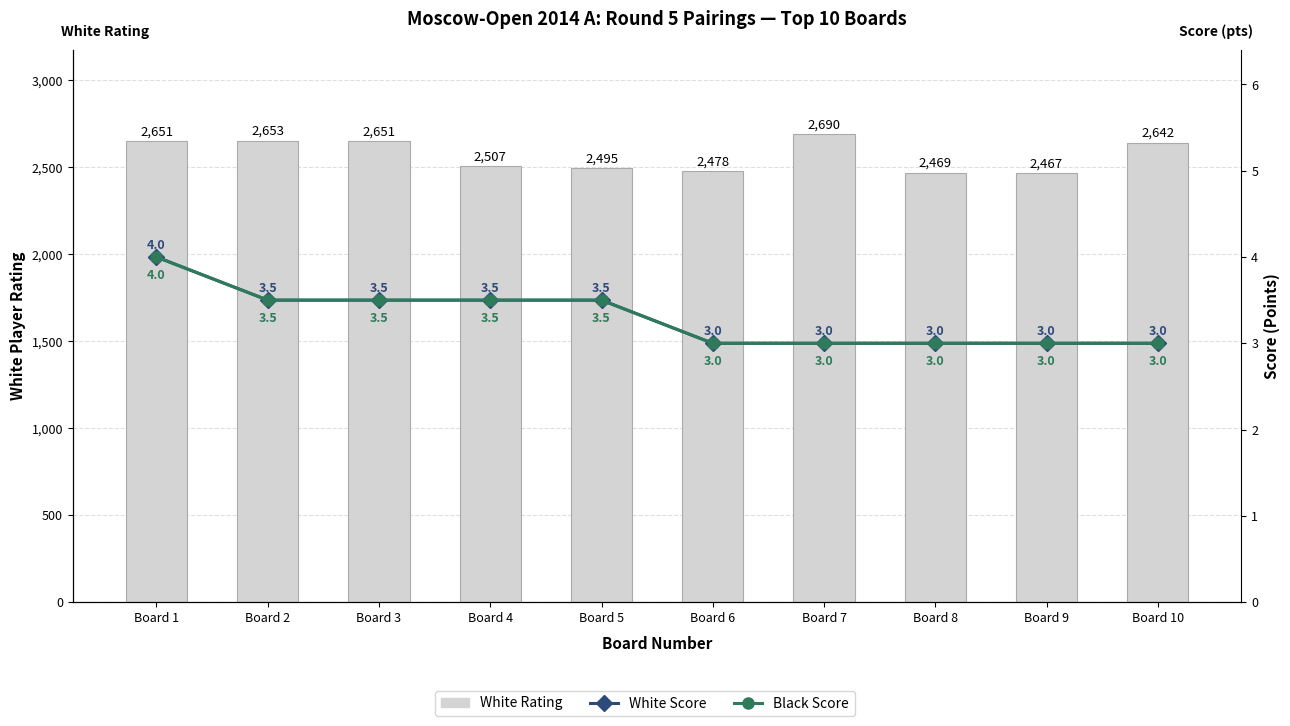

What is the highest value of the Black Score series?

4.0